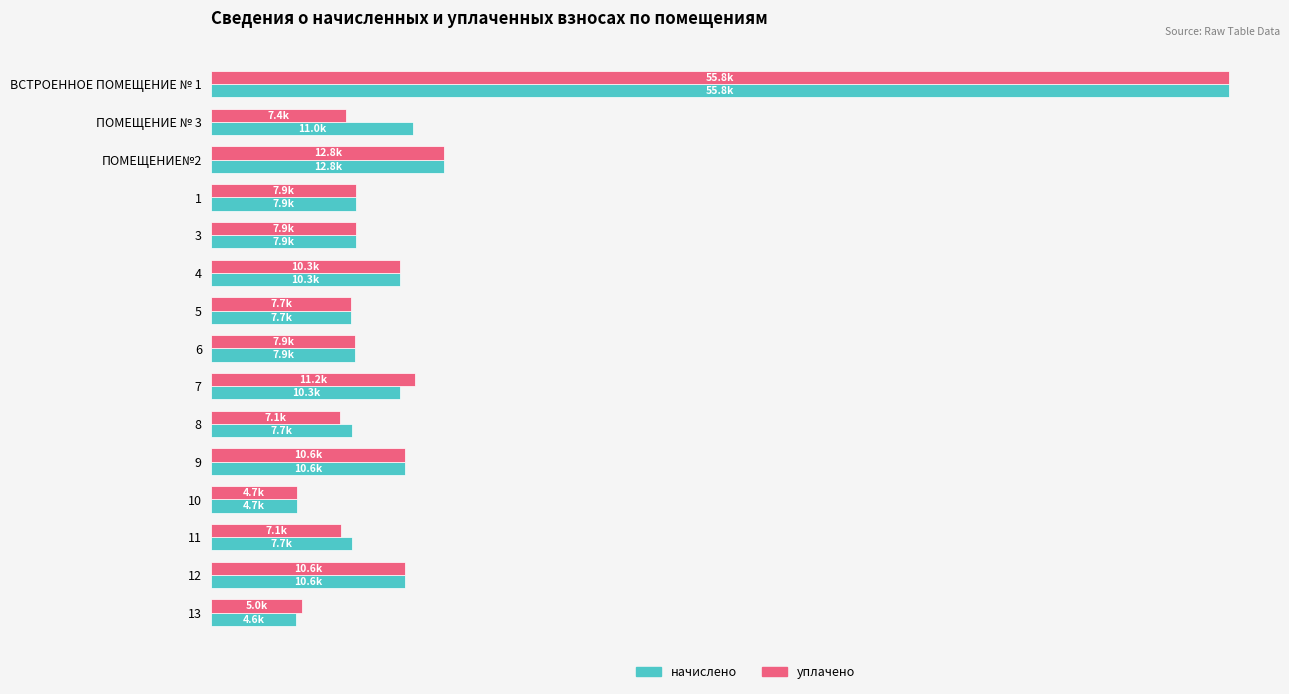

Where is начислено nearest to the value 30197?

ПОМЕЩЕНИЕ№2